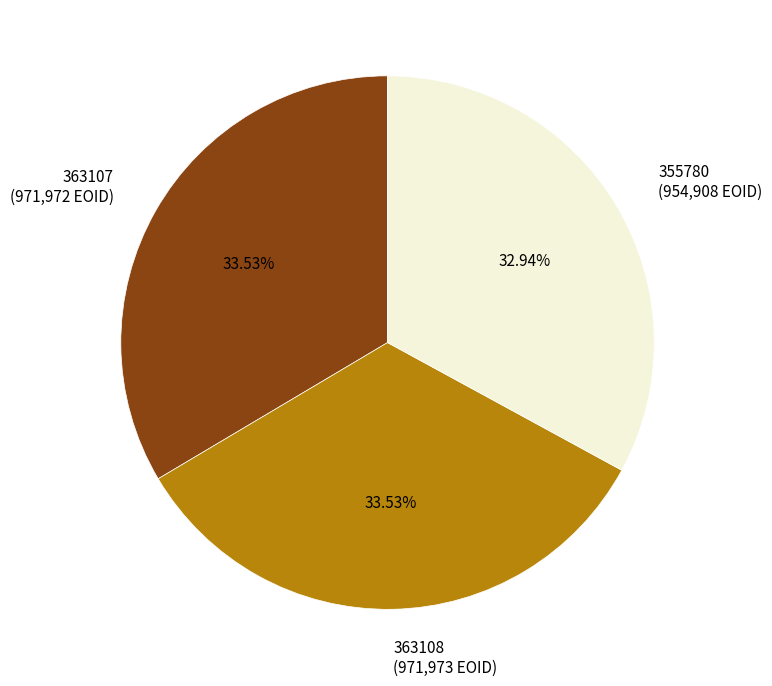

To the nearest percent, what portion does 355780 represent?

33%